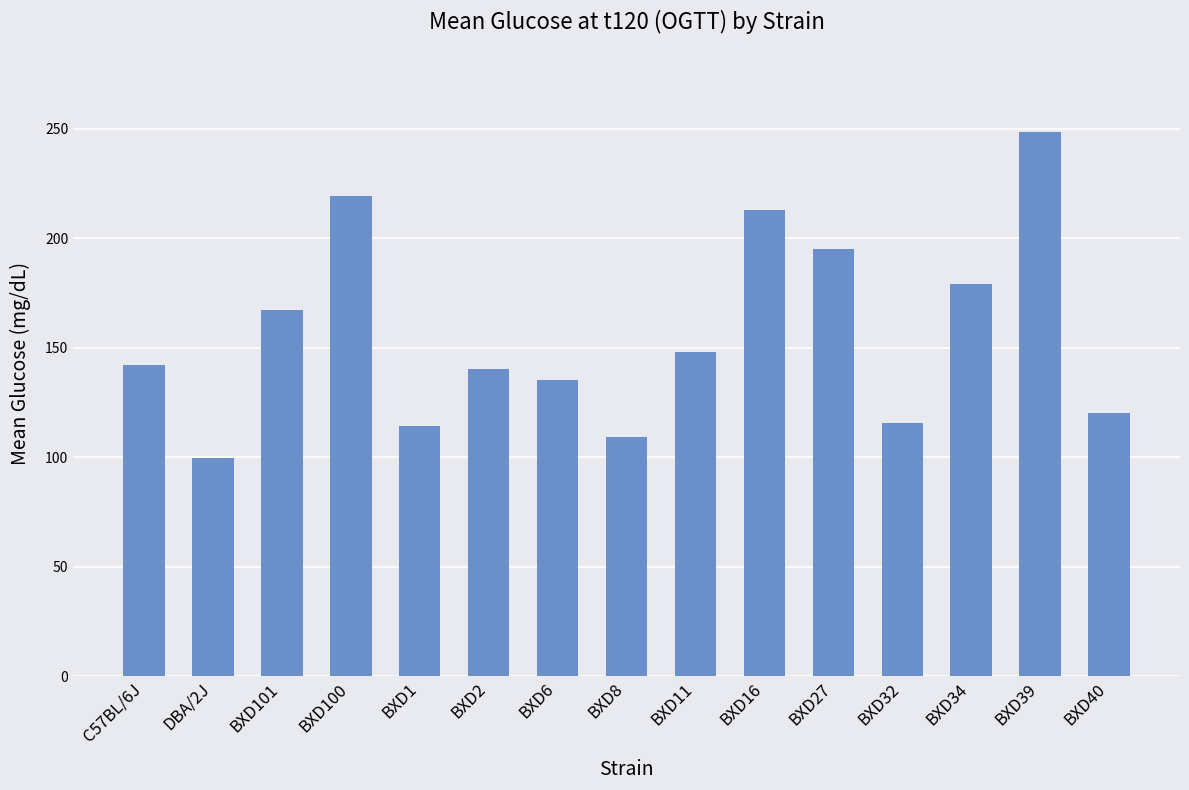

What is the value of the 1st bar from the left?

142.0